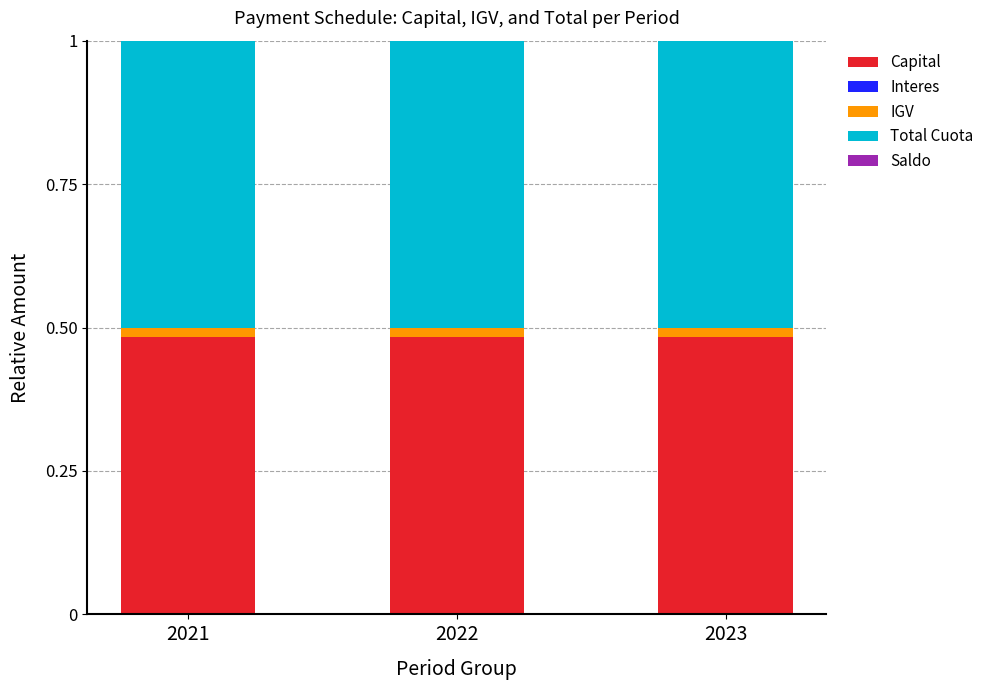

What is the total value across all series at 2023?

1.0